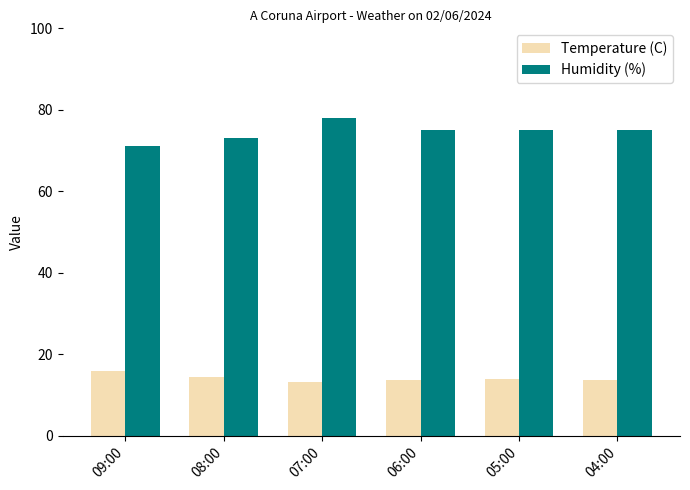

What is the difference between the Humidity (%) values at 09:00 and 06:00?

4.0